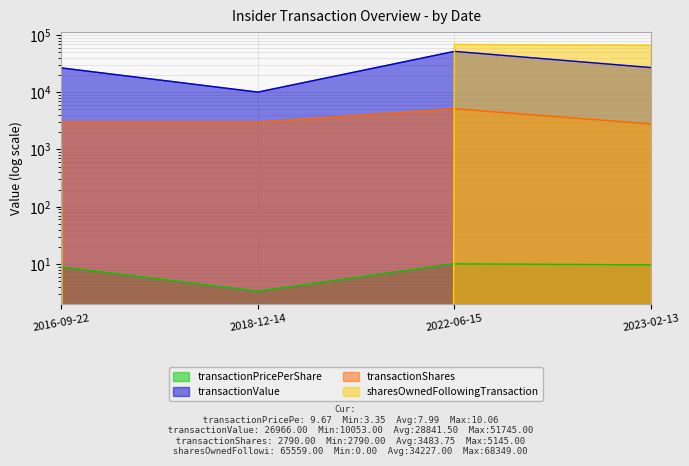

Reading left to right, what are all the values shown in this chart?

transactionPricePerShare: 8.9	3.4	10.1	9.7
transactionValue: 26602.0	10053.0	51745.0	26966.0
transactionShares: 3000.0	3000.0	5145.0	2790.0
sharesOwnedFollowingTransaction: 3000.0	0.0	68349.0	65559.0